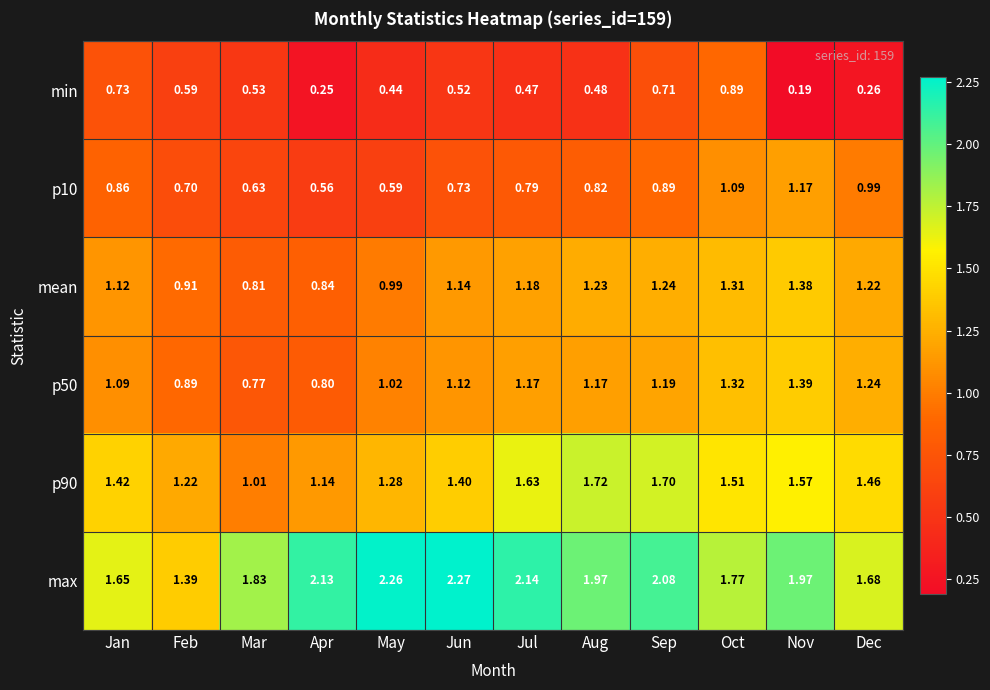

Which series has the largest range (max minus min)?

max